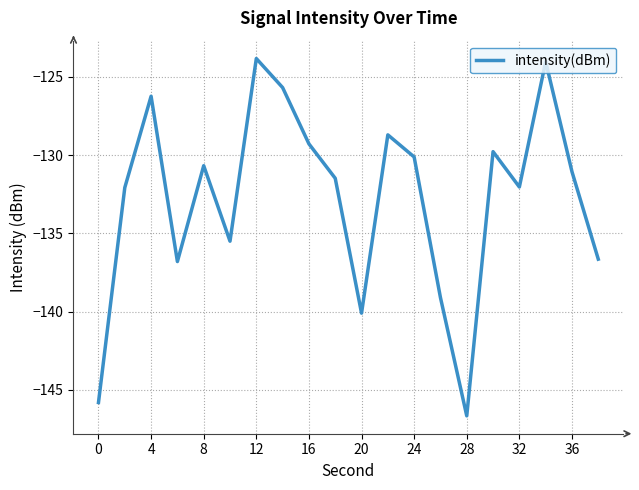

What is the smallest value displayed?

-146.7